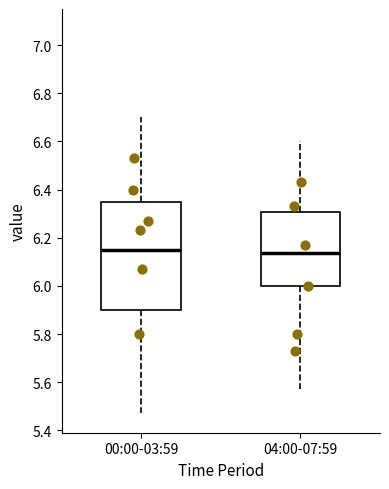

Reading left to right, transcribe this box plot: for each box, give where its median line is, the range the box spans, and where its two whiskers end, as read against the y-axis. The values are not printed on the chart, so give them approximately, as read against the axis.

00:00-03:59: median 6.16, box 5.90 to 6.34, whiskers 5.48 to 6.70
04:00-07:59: median 6.14, box 6.00 to 6.30, whiskers 5.58 to 6.60